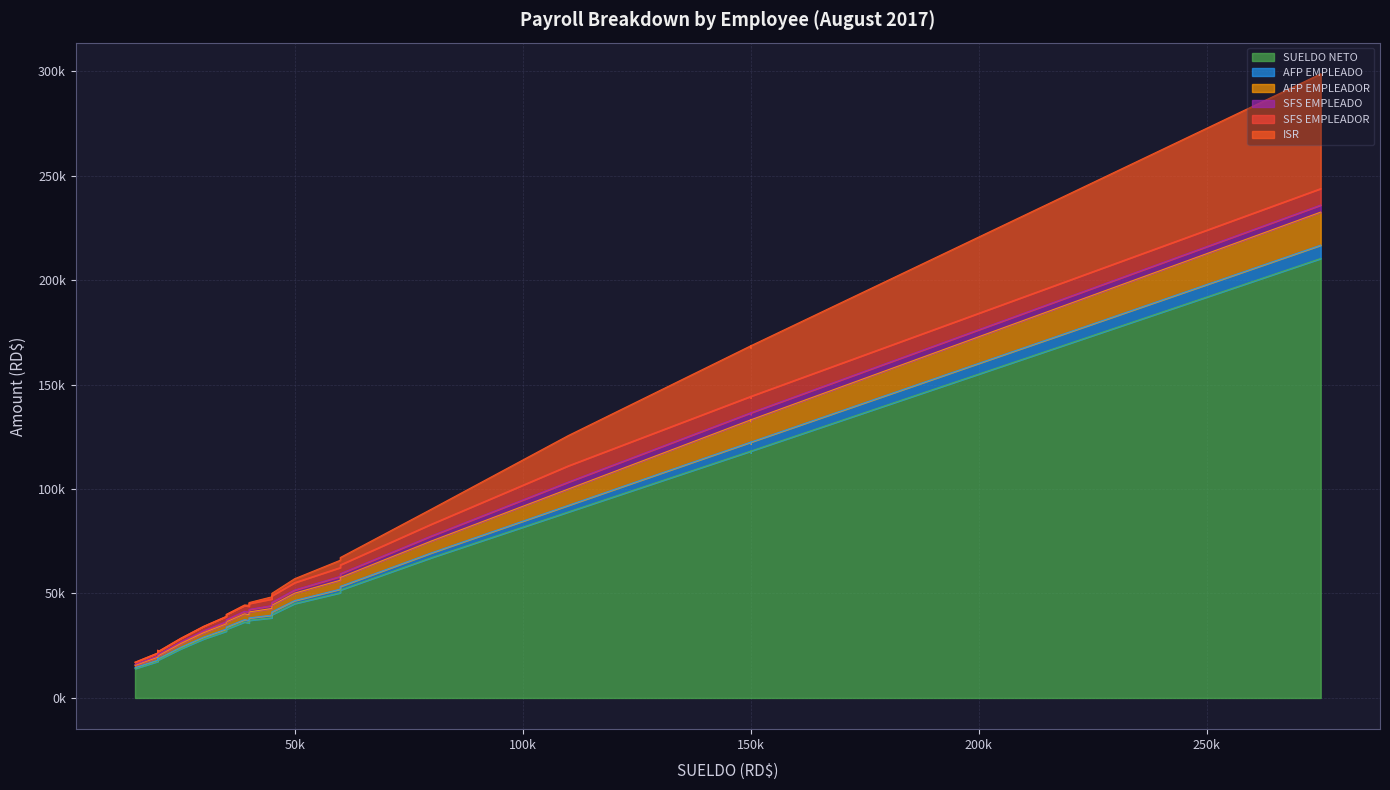

Is the value of SUELDO NETO at 11 greater than the value of ISR at 22?

Yes